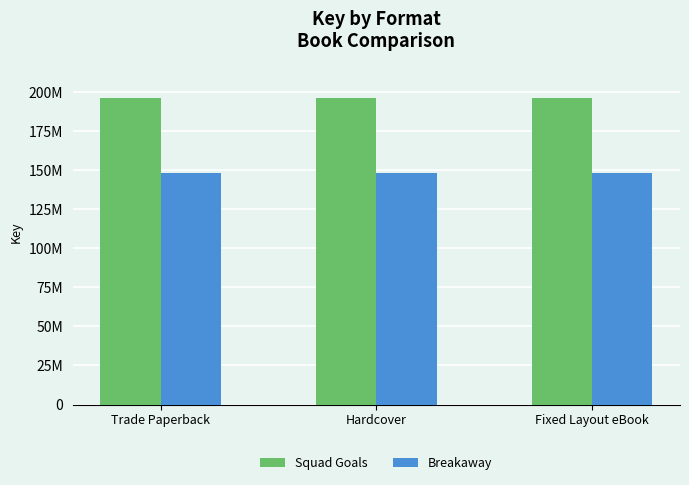

What are all the series names shown in the legend?

Squad Goals, Breakaway